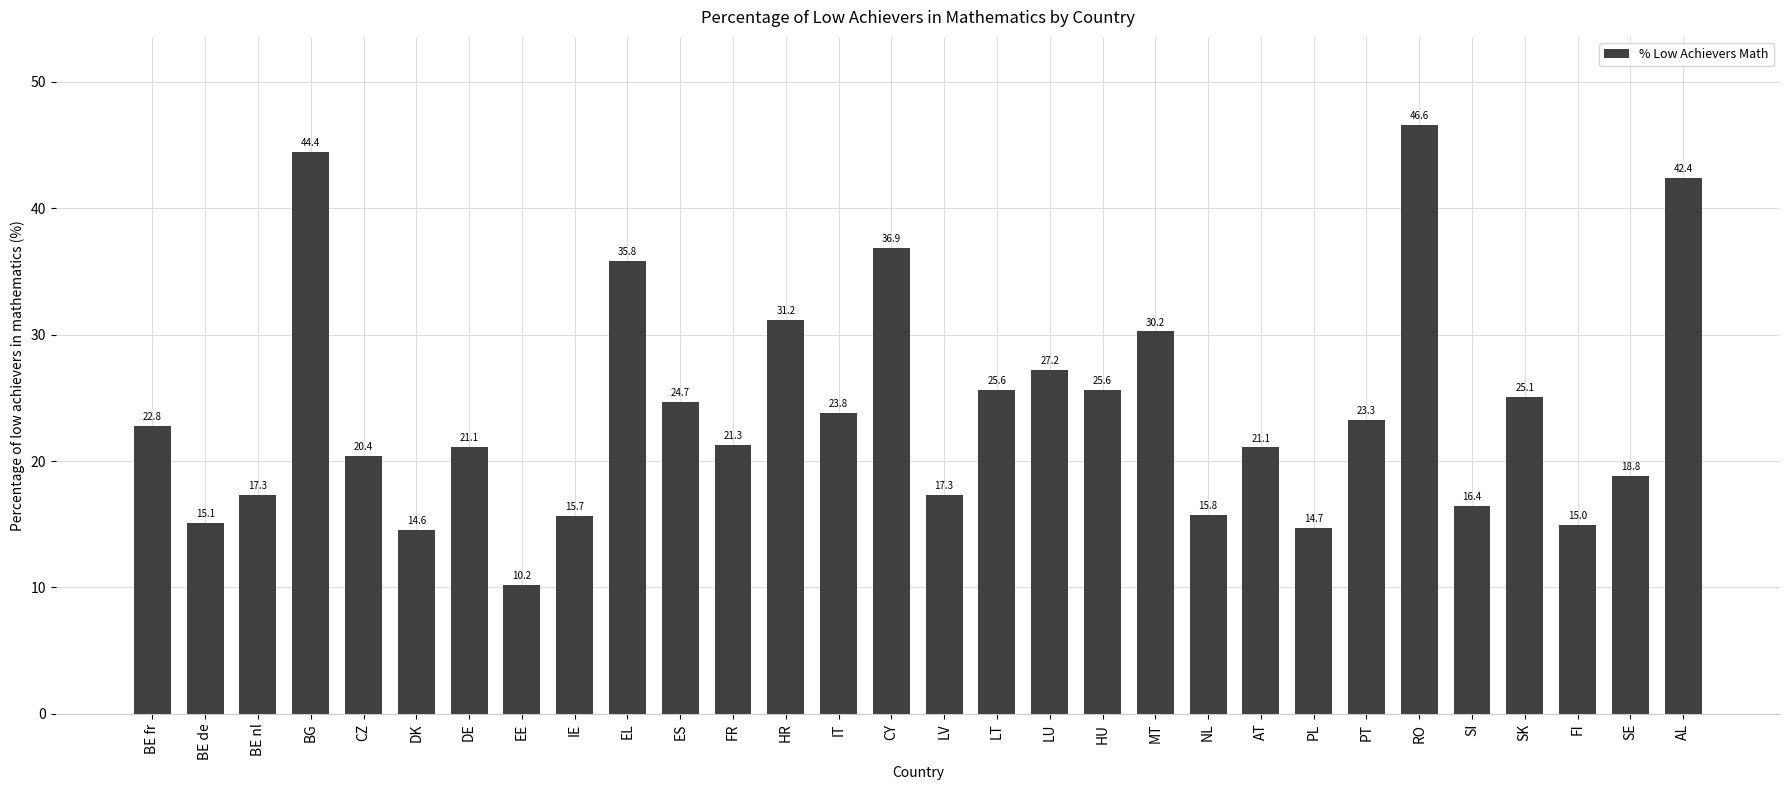

How many categories are shown in the chart?

30